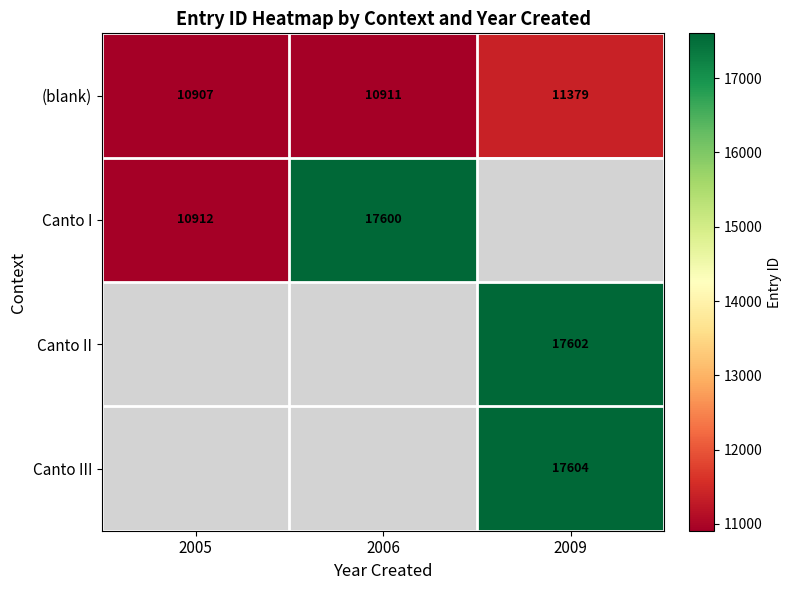

Rank the categories by (blank) value from lowest to highest.

2005, 2006, 2009